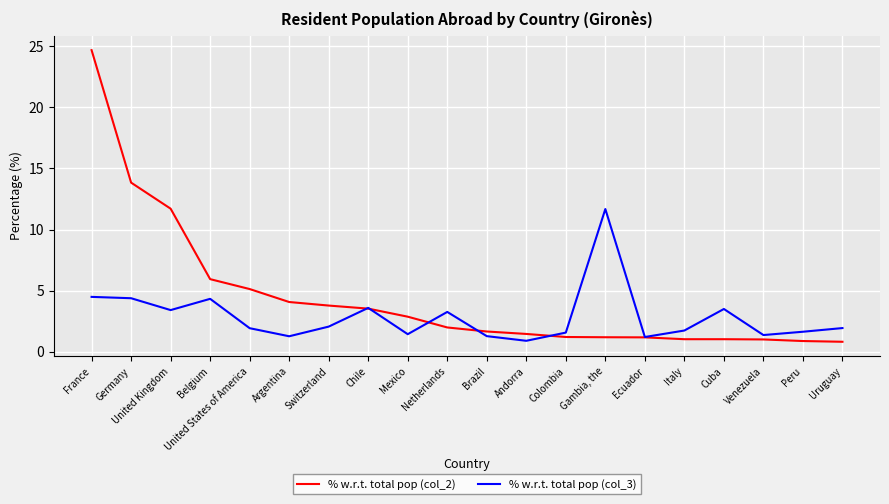

Which series has the widest spread of values?

% w.r.t. total pop (col_2)